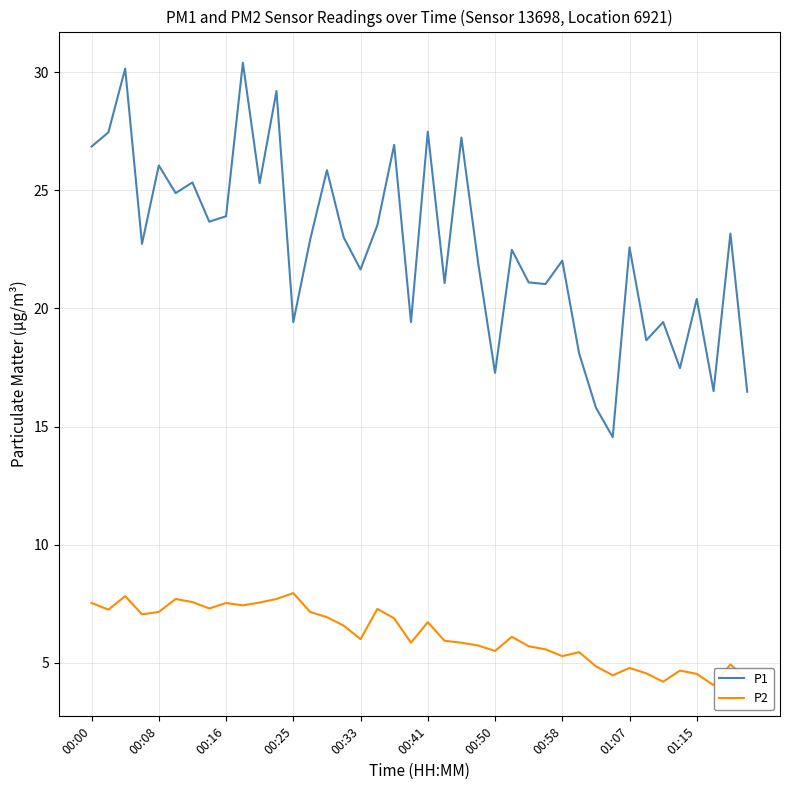

Rank the series by their maximum value, from lowest to highest.

P2, P1